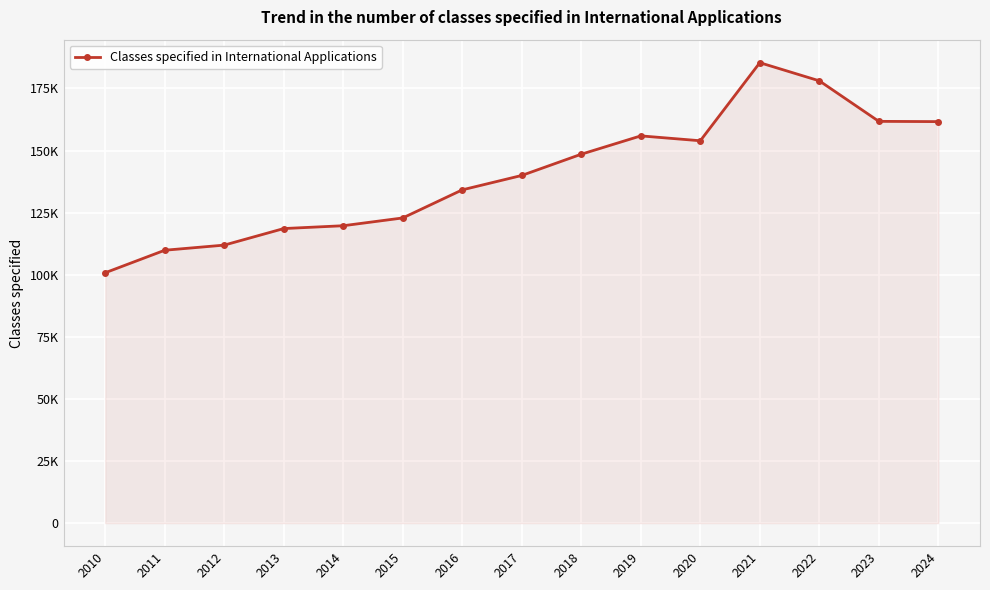

Between 2020 and 2015, which is larger?

2020